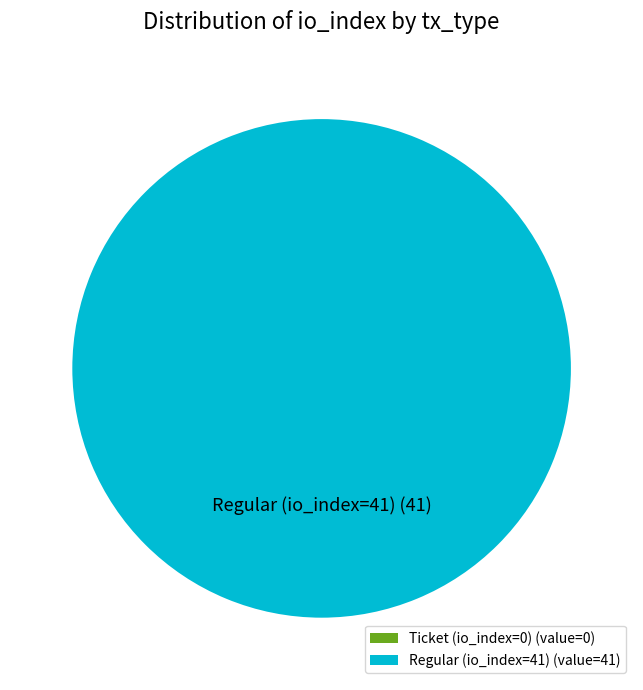

Combined, do Regular (io_index=41) and Ticket (io_index=0) account for over 50%?

Yes